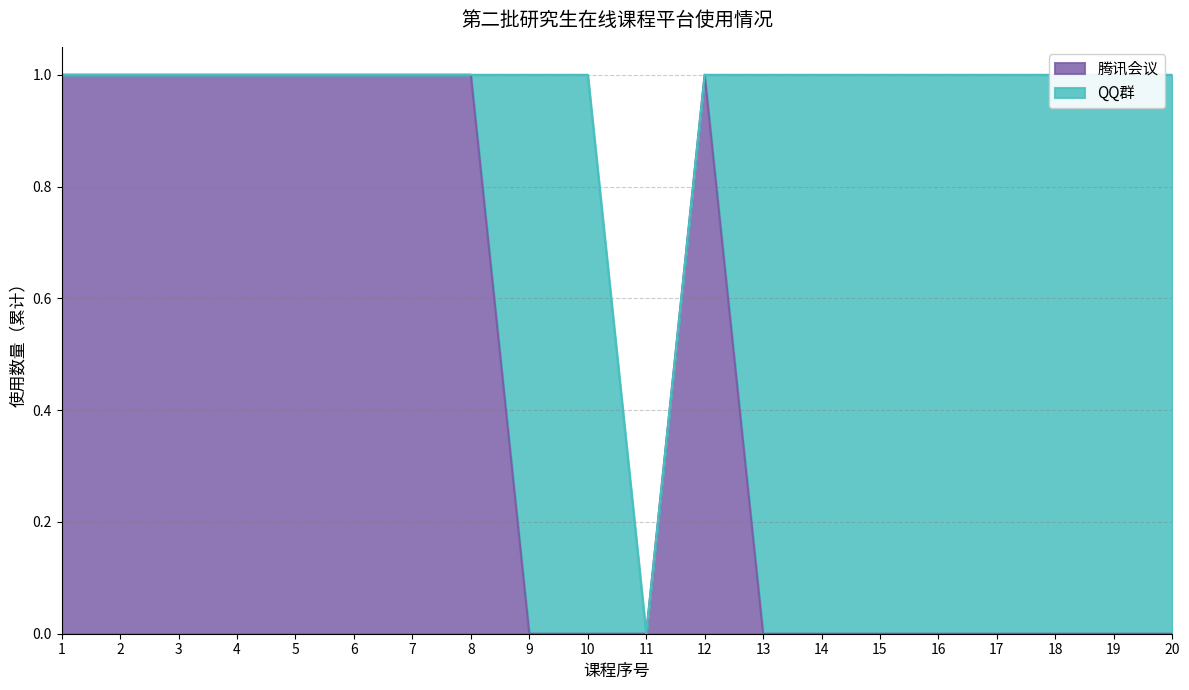

At which category does the chart reach its peak across all series?

1